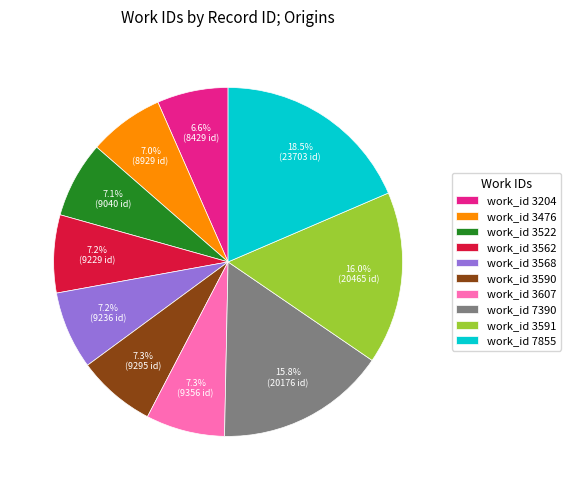

Is the sum of work_id 3568 and work_id 3522 greater than half?

No